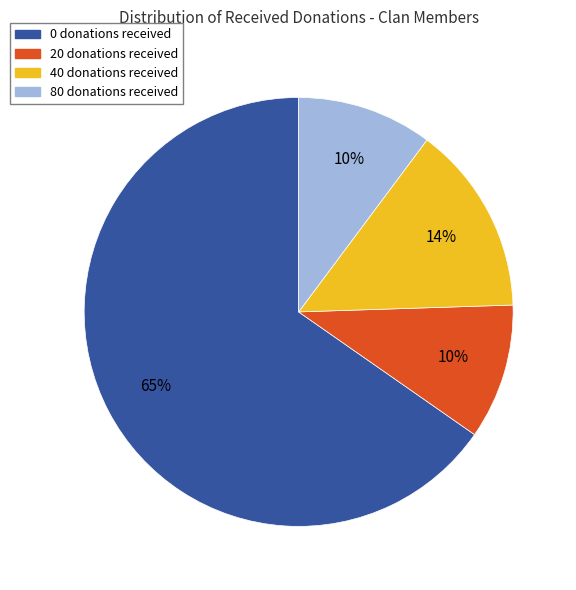

Which slice is the largest?

0 donations received